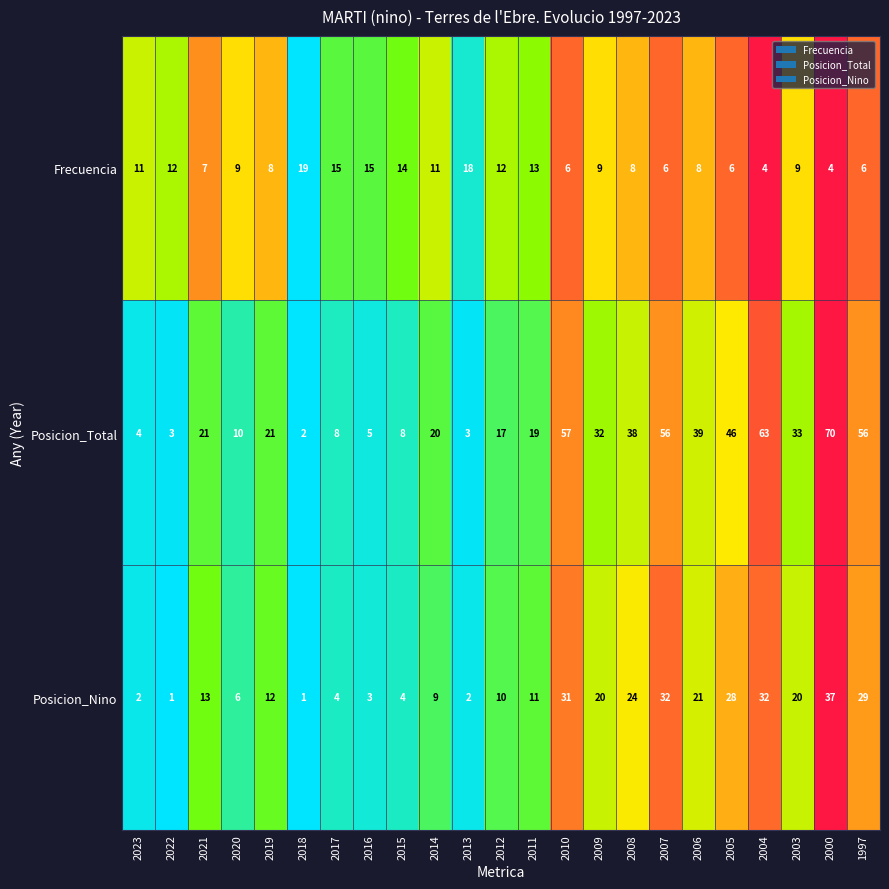

What is the approximate value of Posicion_Nino at 2004, to the nearest 10?

30